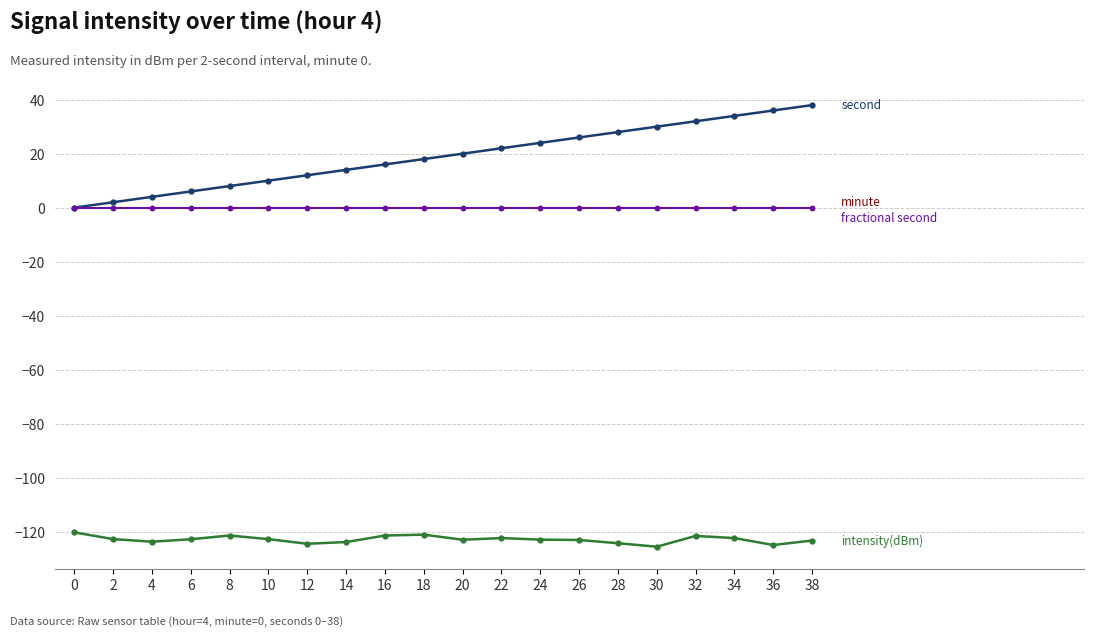

Which has a higher value, 10 or 16?

16